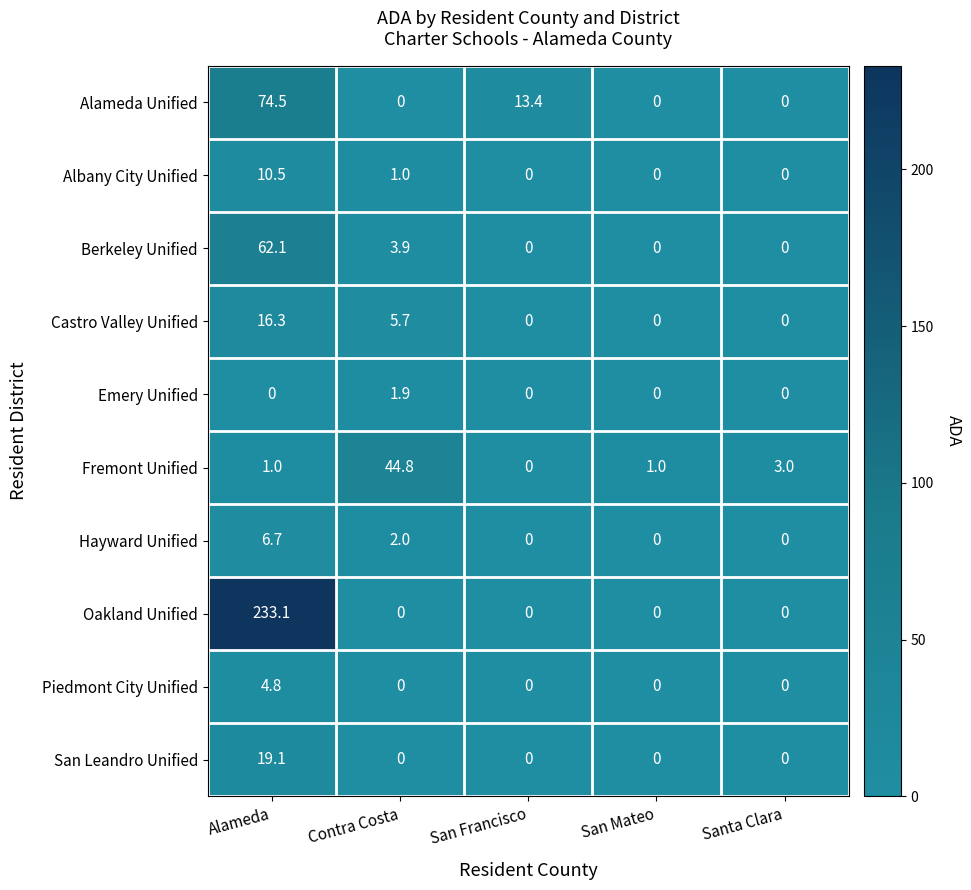

Rank the series by their maximum value, from highest to lowest.

Oakland Unified, Alameda Unified, Berkeley Unified, Fremont Unified, San Leandro Unified, Castro Valley Unified, Albany City Unified, Hayward Unified, Piedmont City Unified, Emery Unified